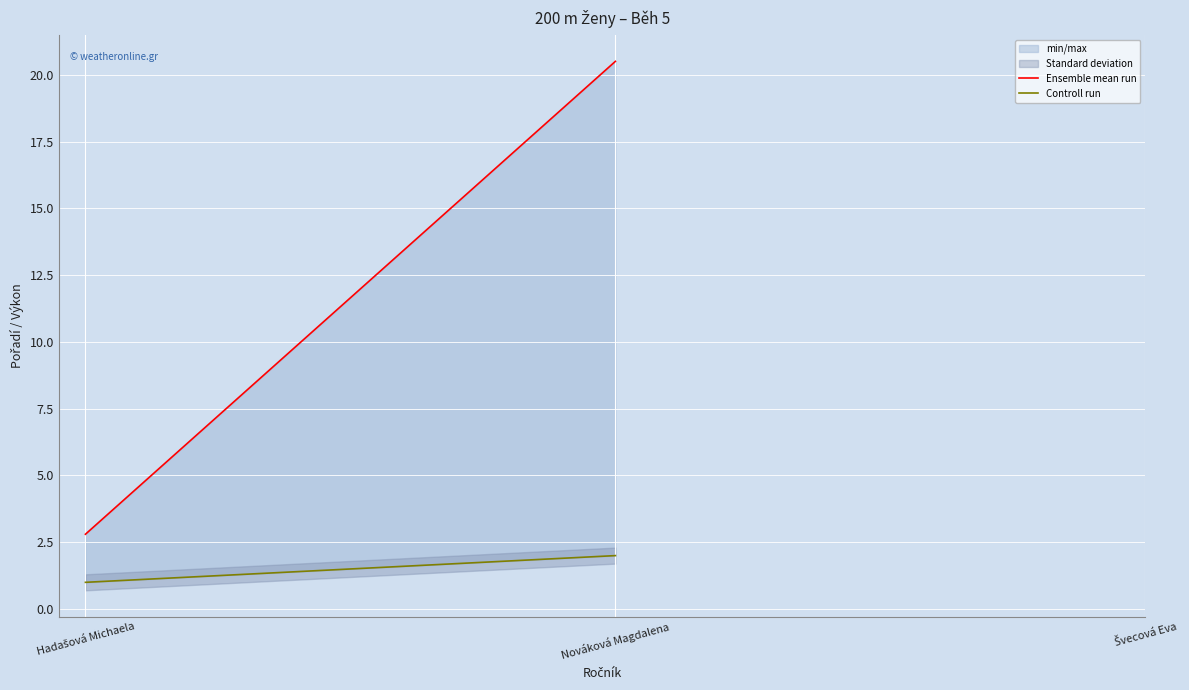

What is the difference between the second highest and minimum values in the Controll run series?

1.0